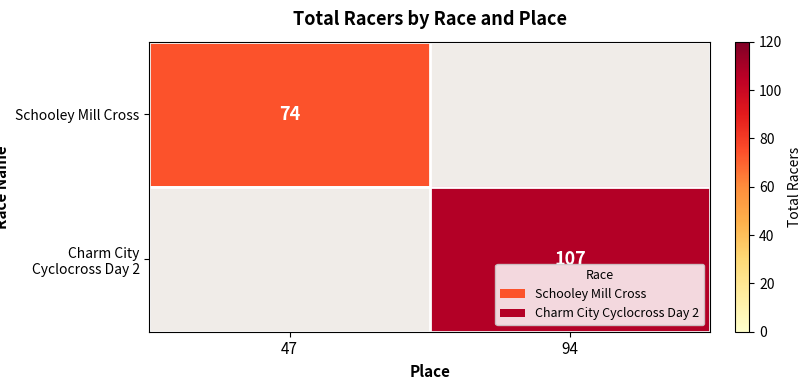

At which category does the chart reach its peak across all series?

94